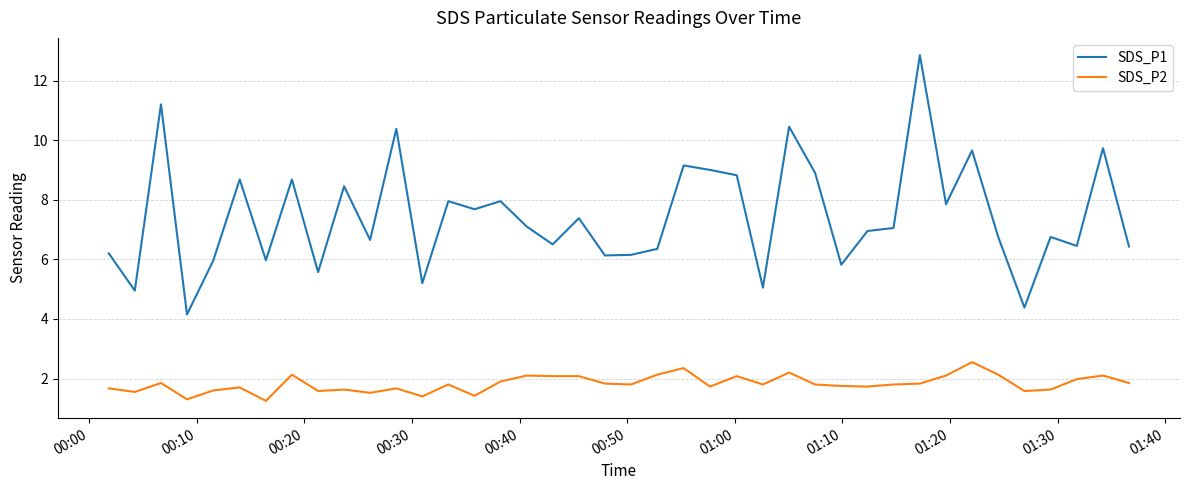

Count the number of data series in this chart.

2